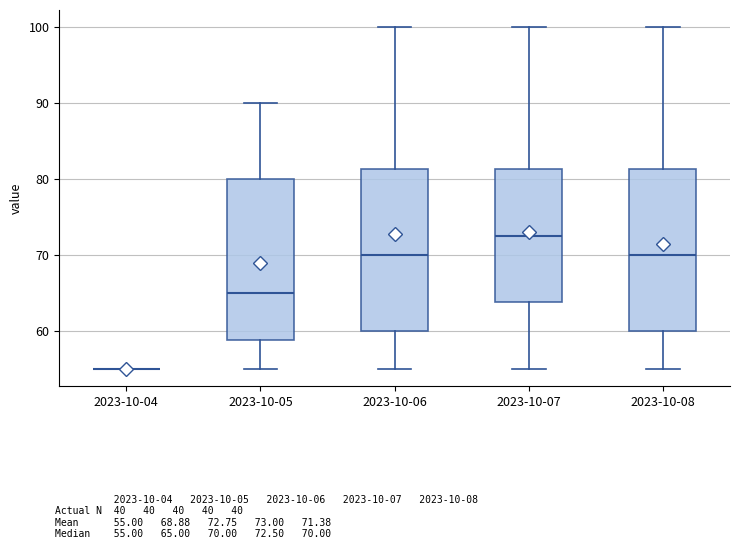

Where is the upper edge of the box for 2023-10-07 on the y-axis? The values are not printed on the chart, so give them approximately, as read against the axis.

81